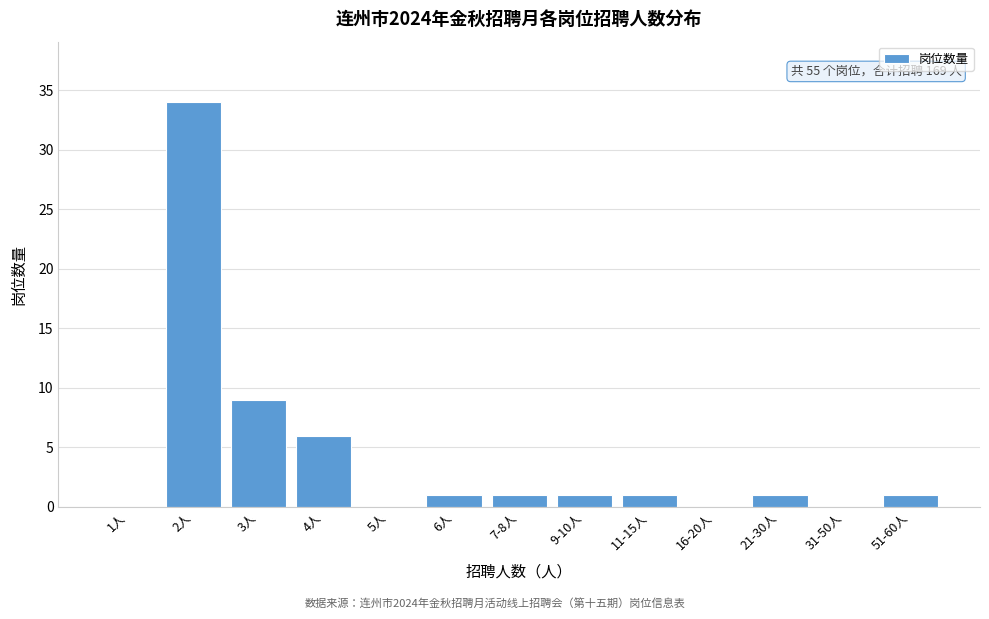

Reading left to right, list all the values displayed in this chart.

1人=0	2人=34	3人=9	4人=6	5人=0	6人=1	7-8人=1	9-10人=1	11-15人=1	16-20人=0	21-30人=1	31-50人=0	51-60人=1